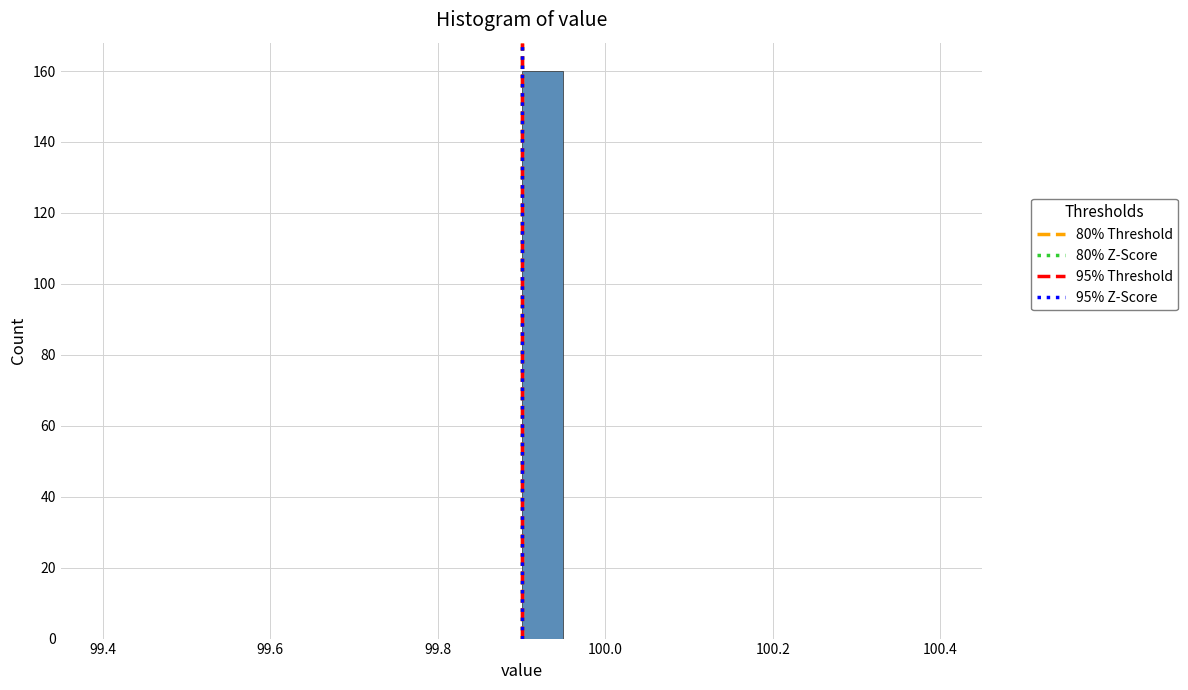

Around what value on the x-axis is the tallest bar? Give the approximate position of its centre, as read against the axis.

99.92